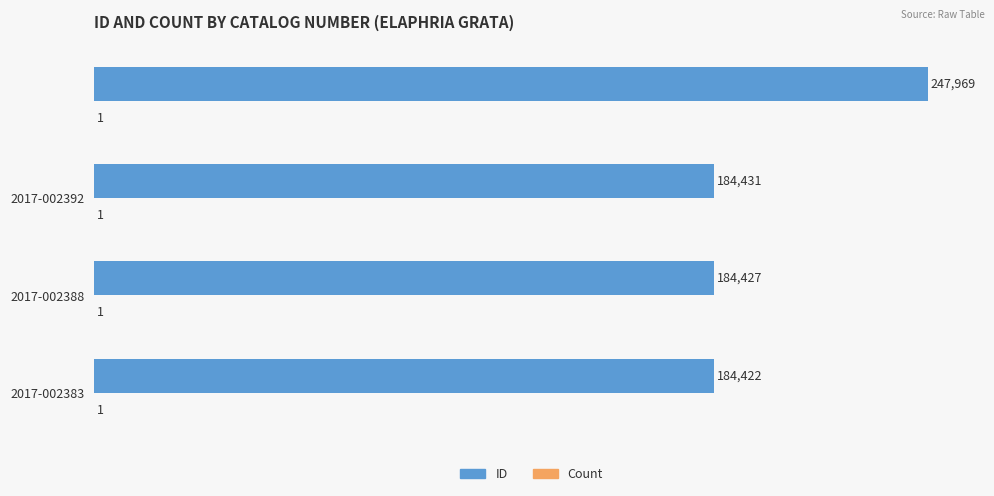

Which series has the largest total across all categories?

ID